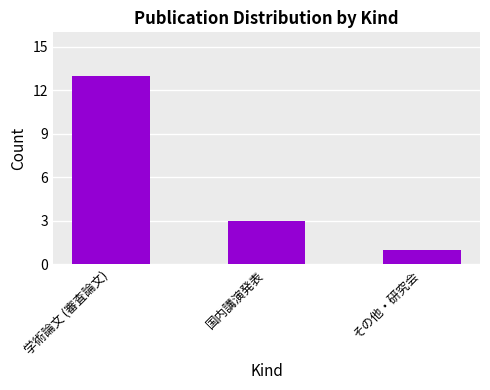

What is the difference between the second highest and minimum values?

2